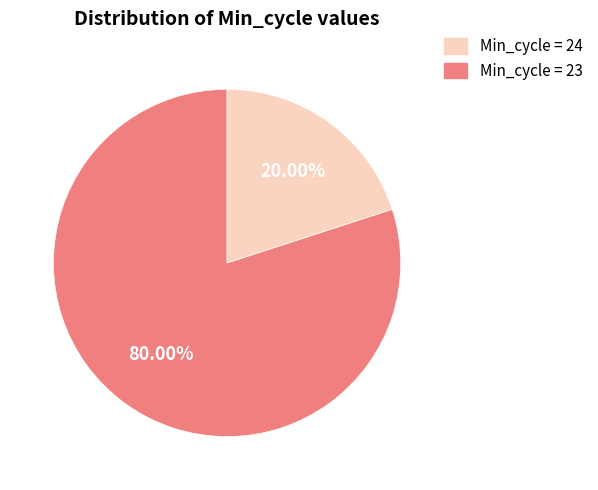

Is there any slice that represents more than half of the pie?

Yes